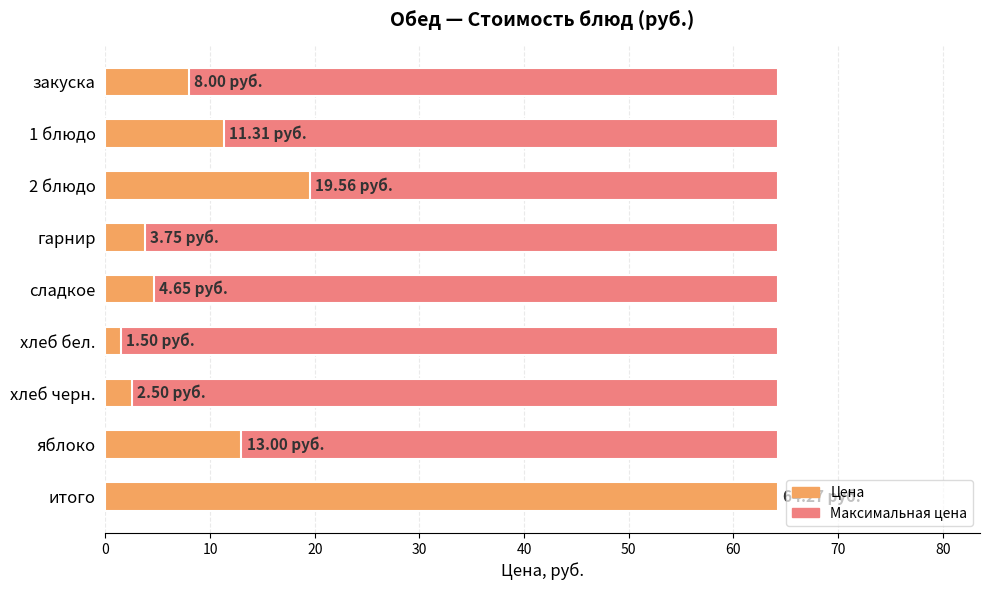

Count the number of categories in the chart.

9